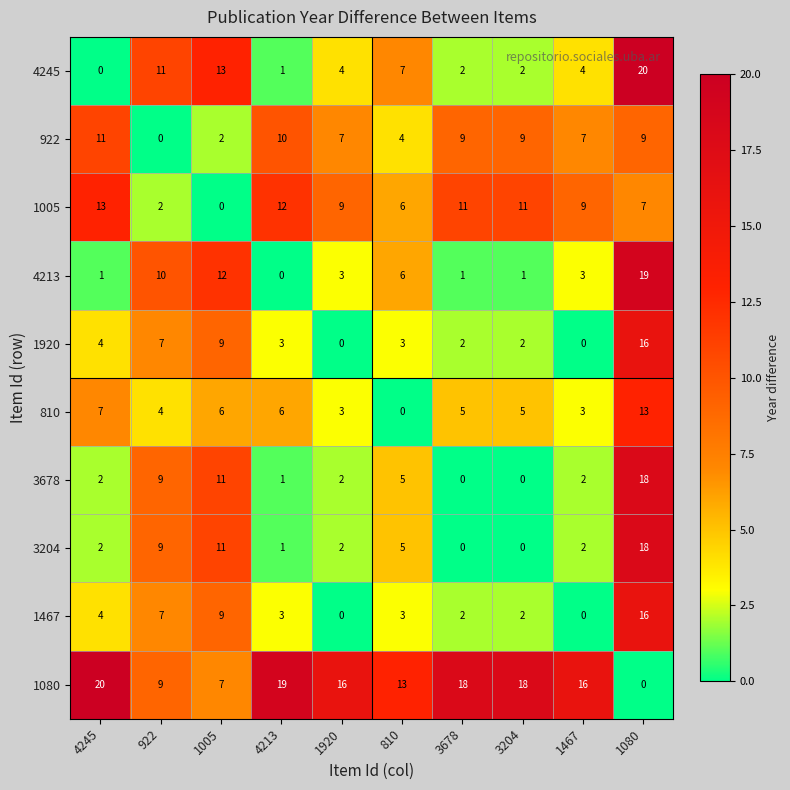

What is the maximum value shown in the chart?

20